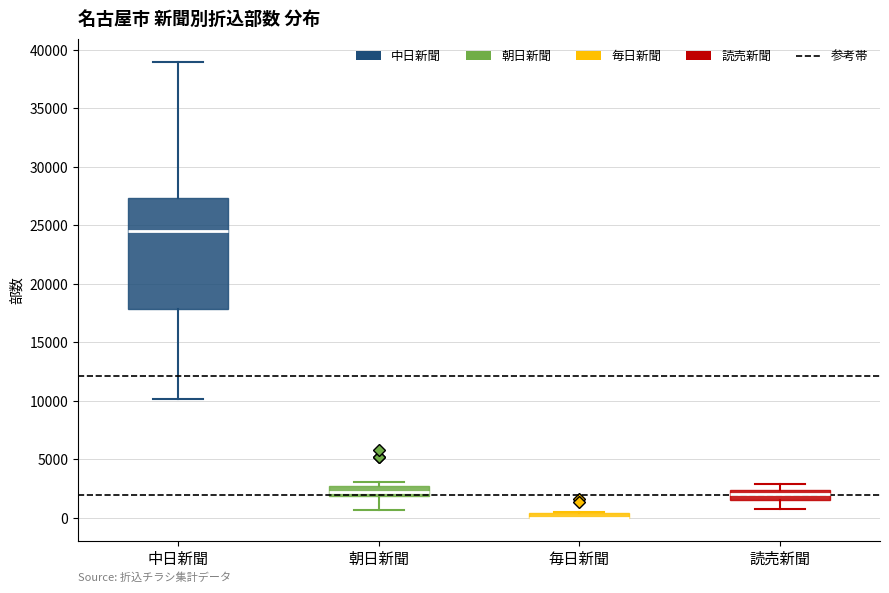

Comparing the boxes themselves (not the whiskers), which one is the tallest?

中日新聞